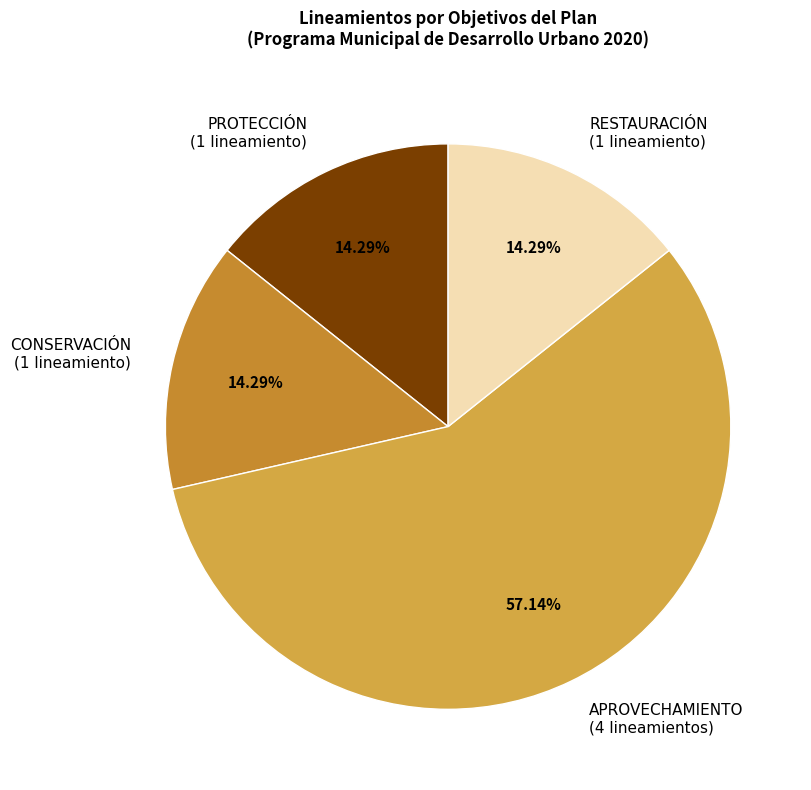

What is the ratio of the value at RESTAURACIÓN (1 lineamiento) to the value at CONSERVACIÓN (1 lineamiento)?

1.0